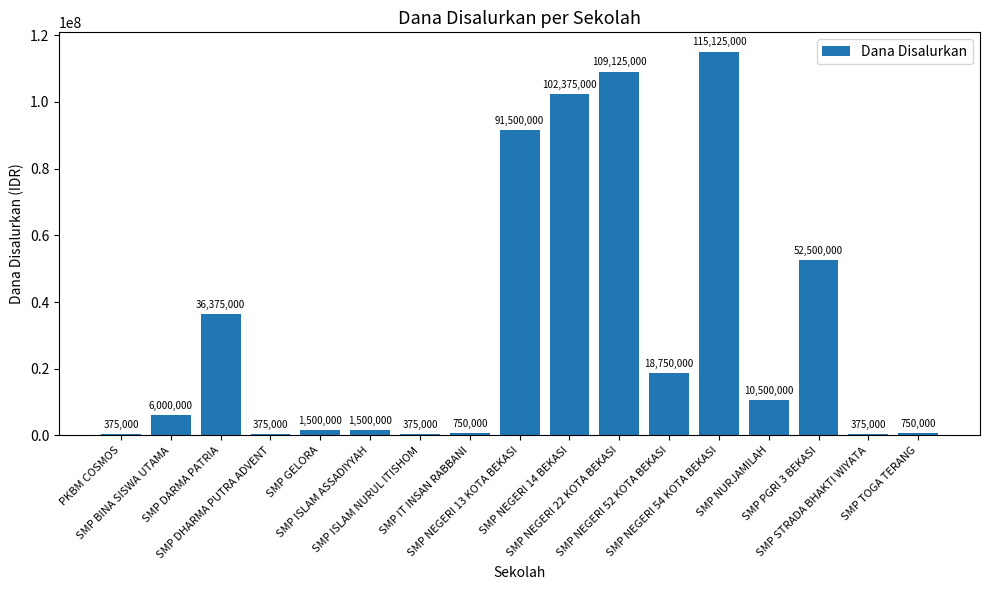

Read the value at SMP GELORA, to the nearest 50.

1500000